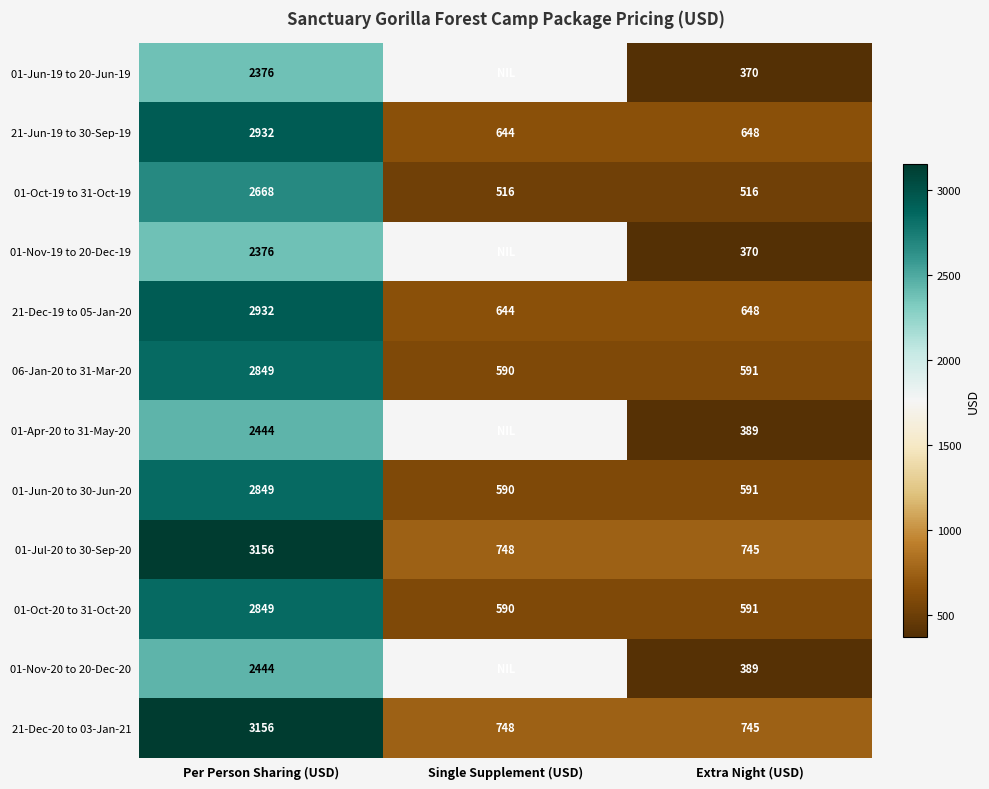

What is the spread (max minus min) of values at Extra Night (USD)?

375